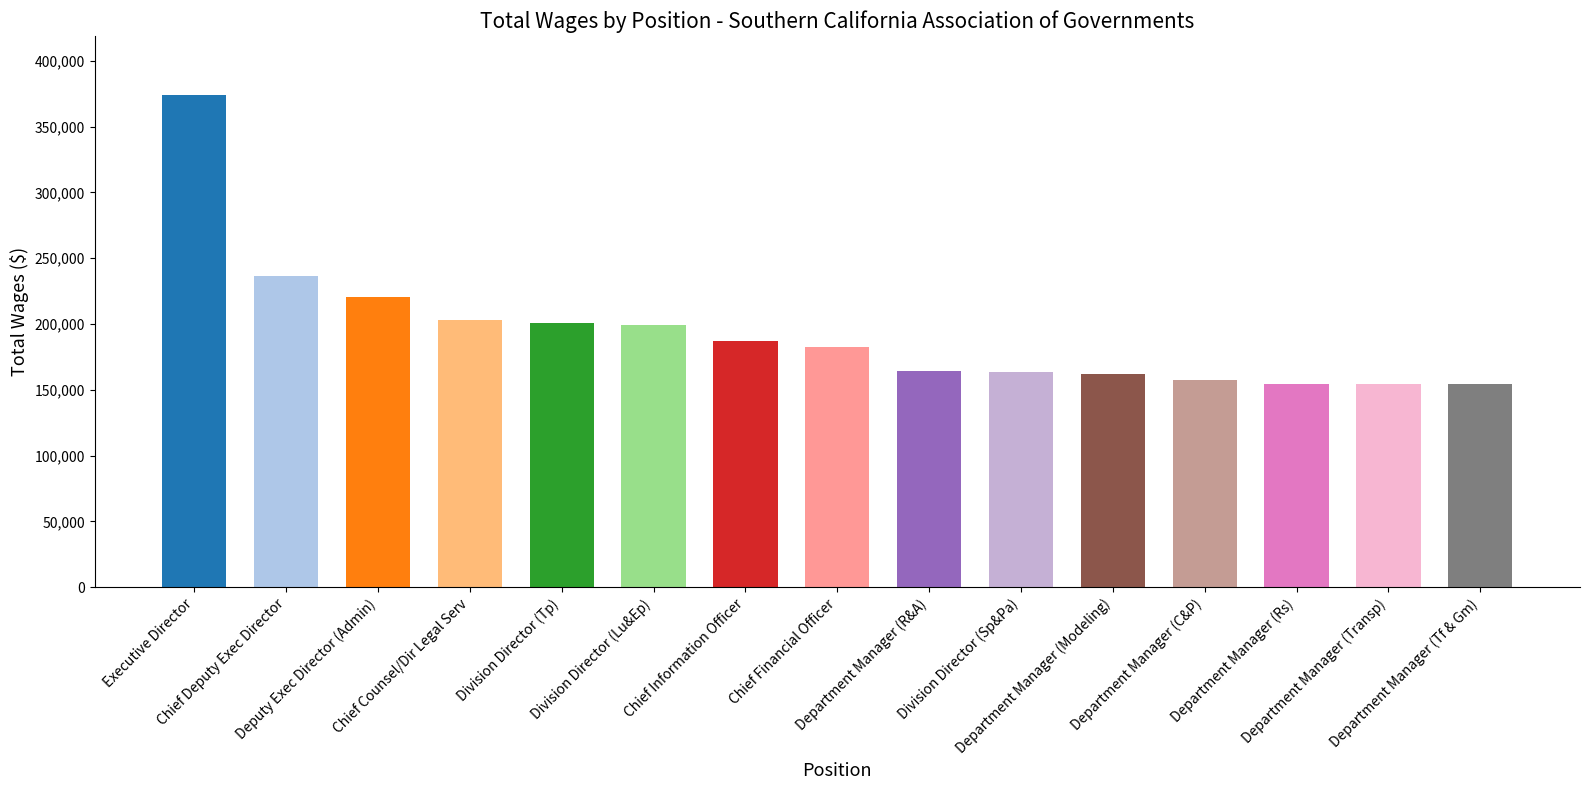

At which category does the chart reach its peak across all series?

Executive Director